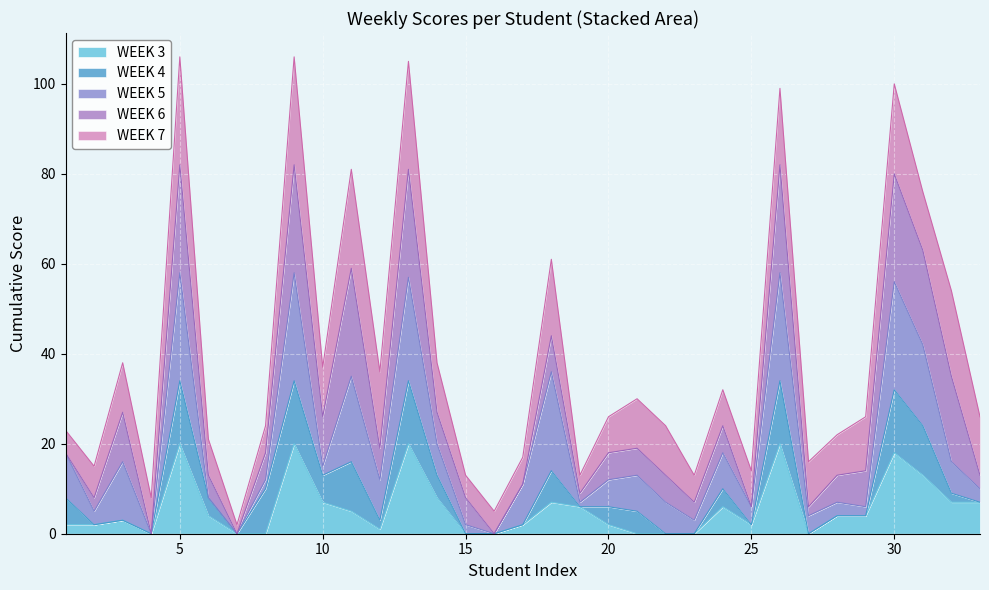

The value of WEEK 3 at 30 is 18. True or false?

True